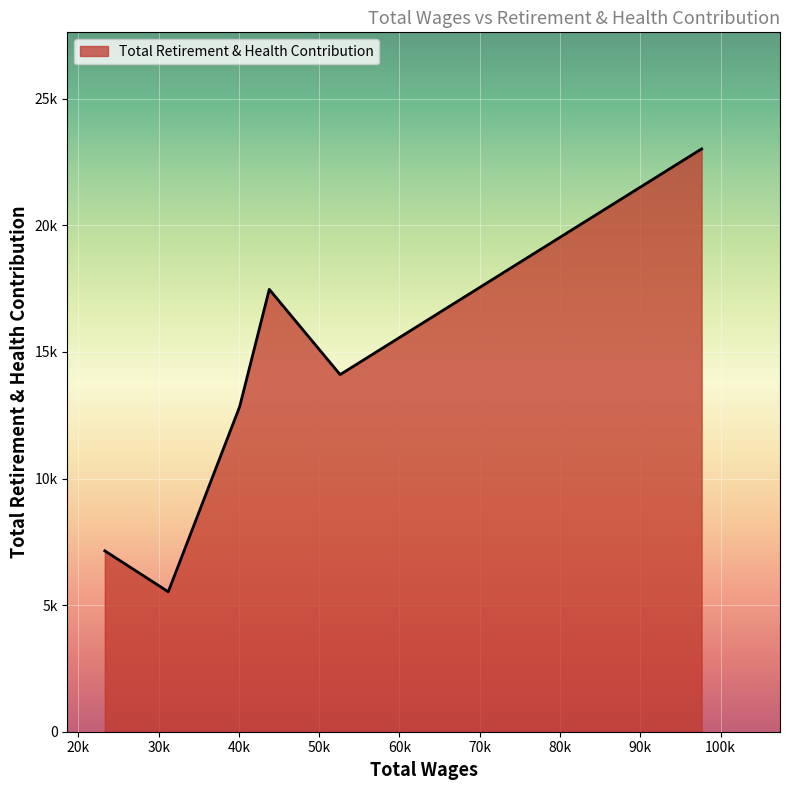

What is the difference between the second highest and second lowest values?

10329